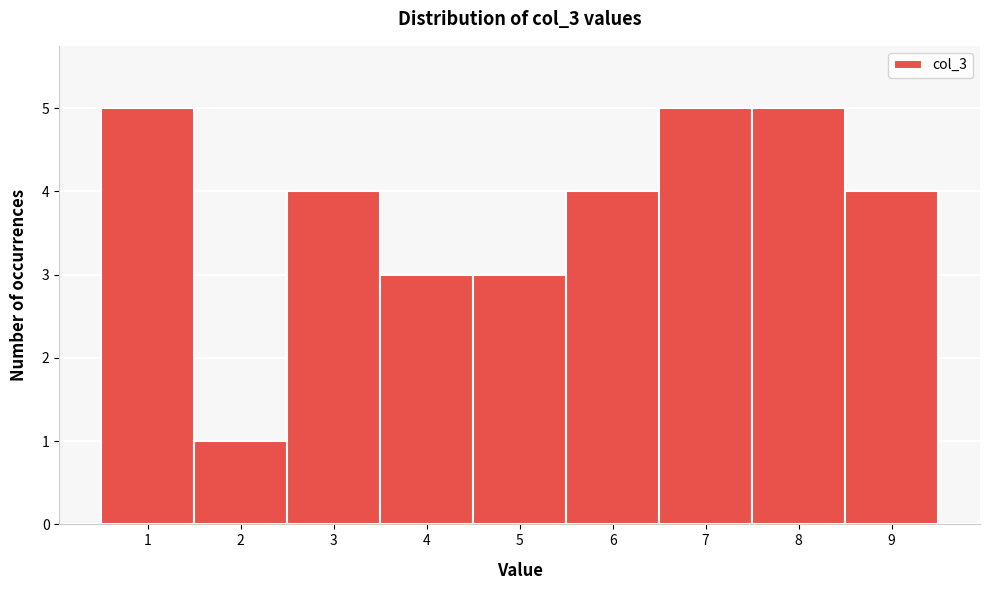

Reading left to right, list every bar in this chart as the range it spans on the x-axis followed by its height. The values are not printed on the chart, so give them approximately, as read against the axis.

0.5 to 1.5: 5
1.5 to 2.5: 1
2.5 to 3.5: 4
3.5 to 4.5: 3
4.5 to 5.5: 3
5.5 to 6.5: 4
6.5 to 7.5: 5
7.5 to 8.5: 5
8.5 to 9.5: 4